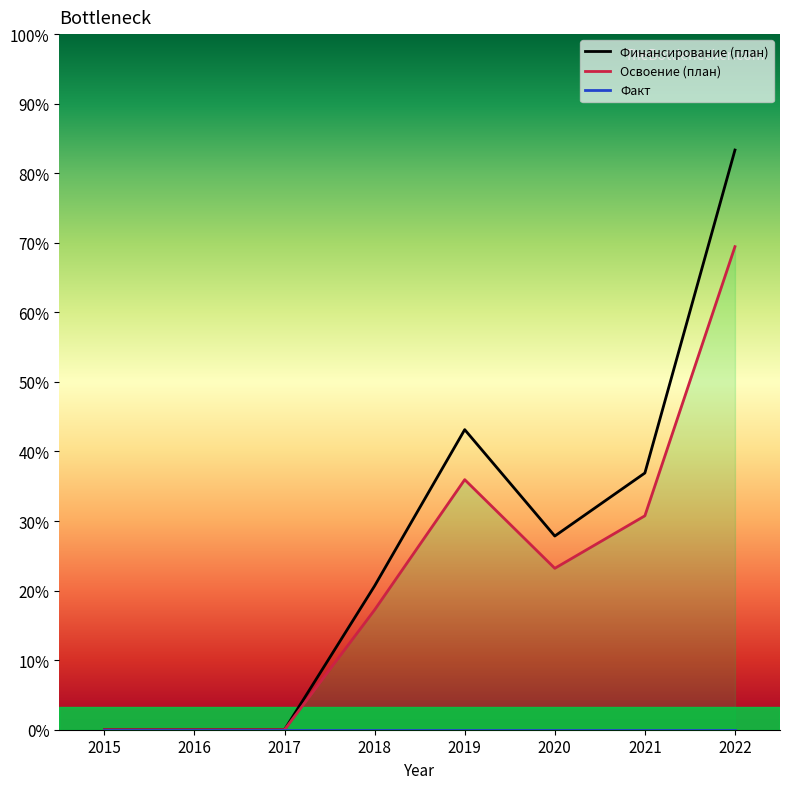

How many data points in Финансирование (план) are above 1?

5